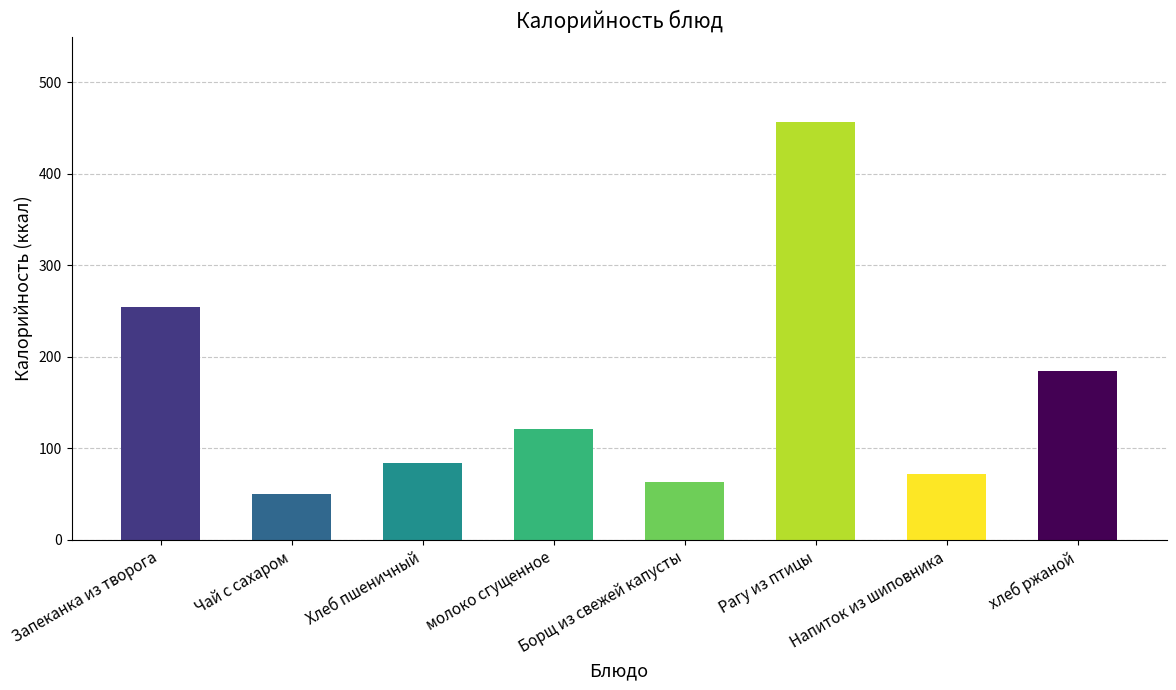

What is the smallest value displayed?

50